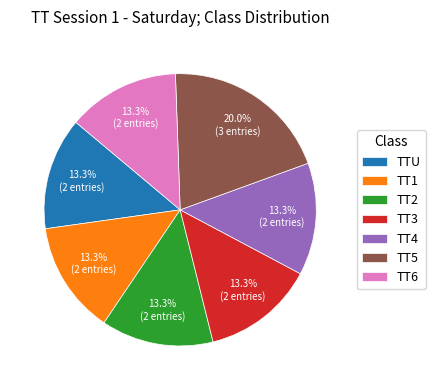

Is it true that TTU is 24% of the pie?

False